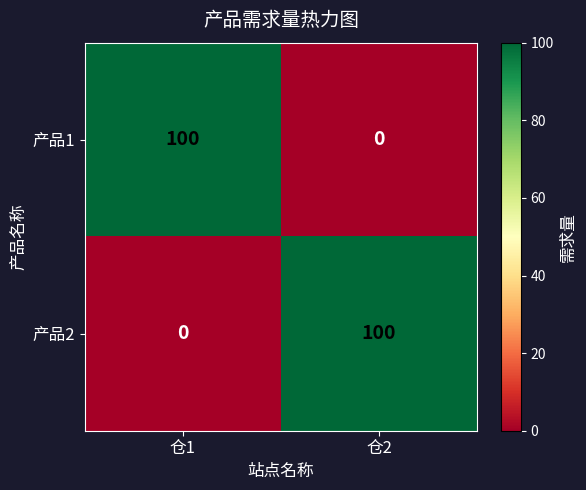

At how many categories does at least one series exceed 29?

2